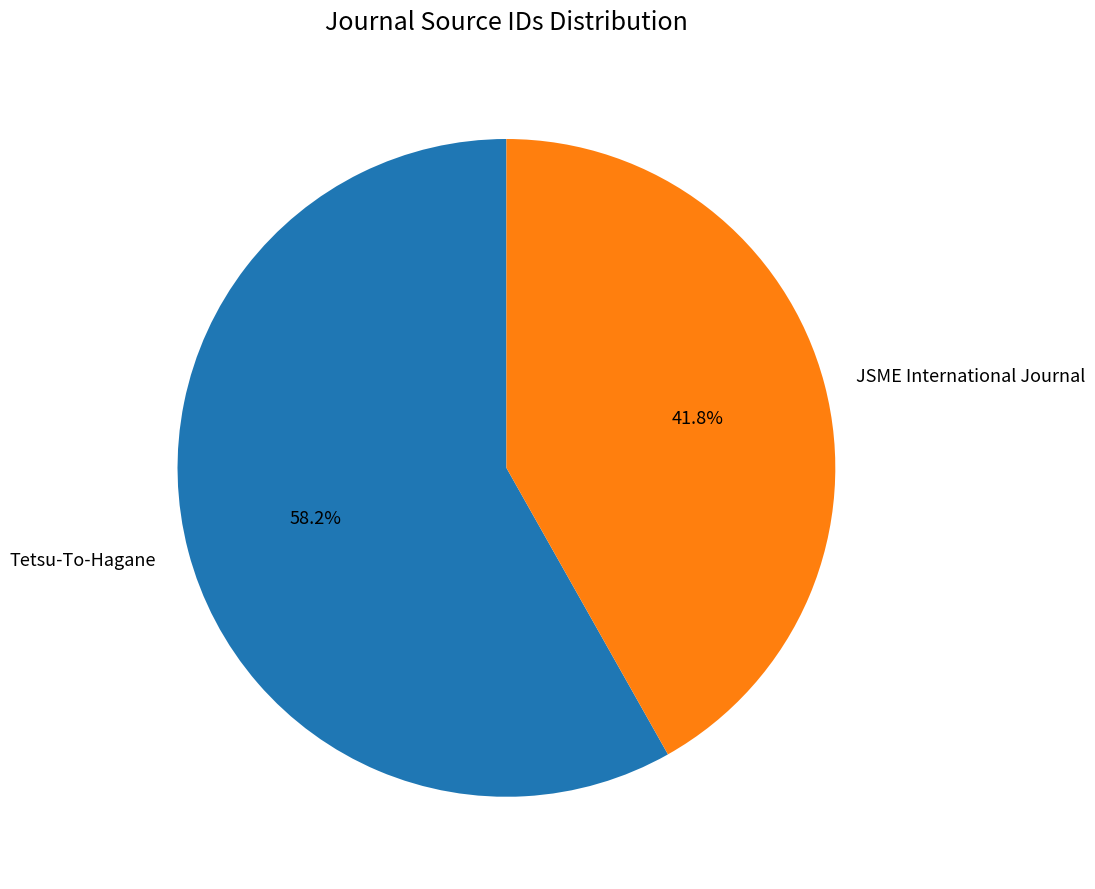

To the nearest percent, what is the average slice percentage?

50%